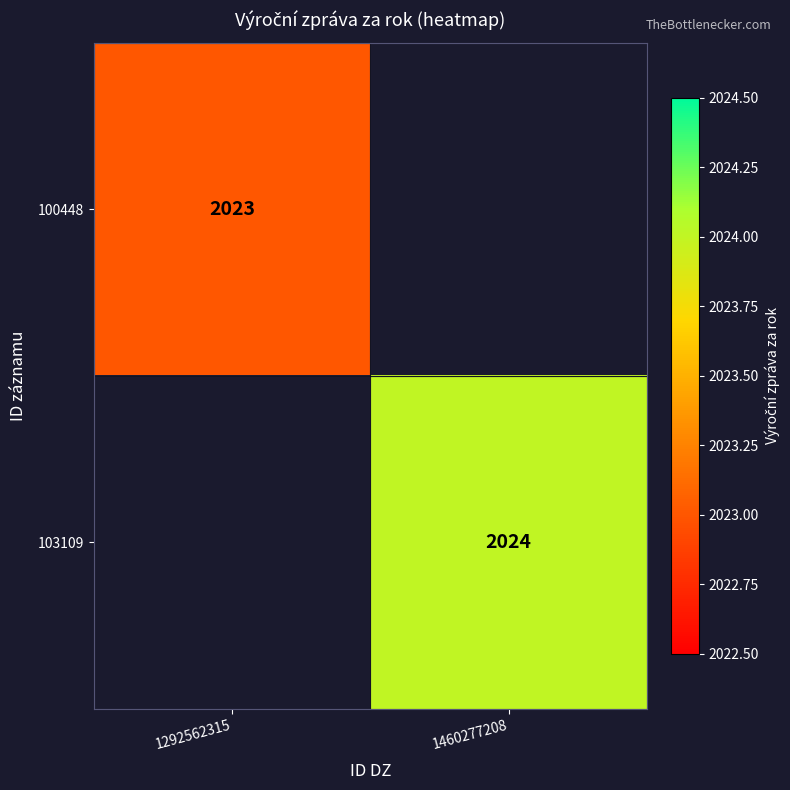

True or false: 103109 has a value of 1289 at 1460277208.

False